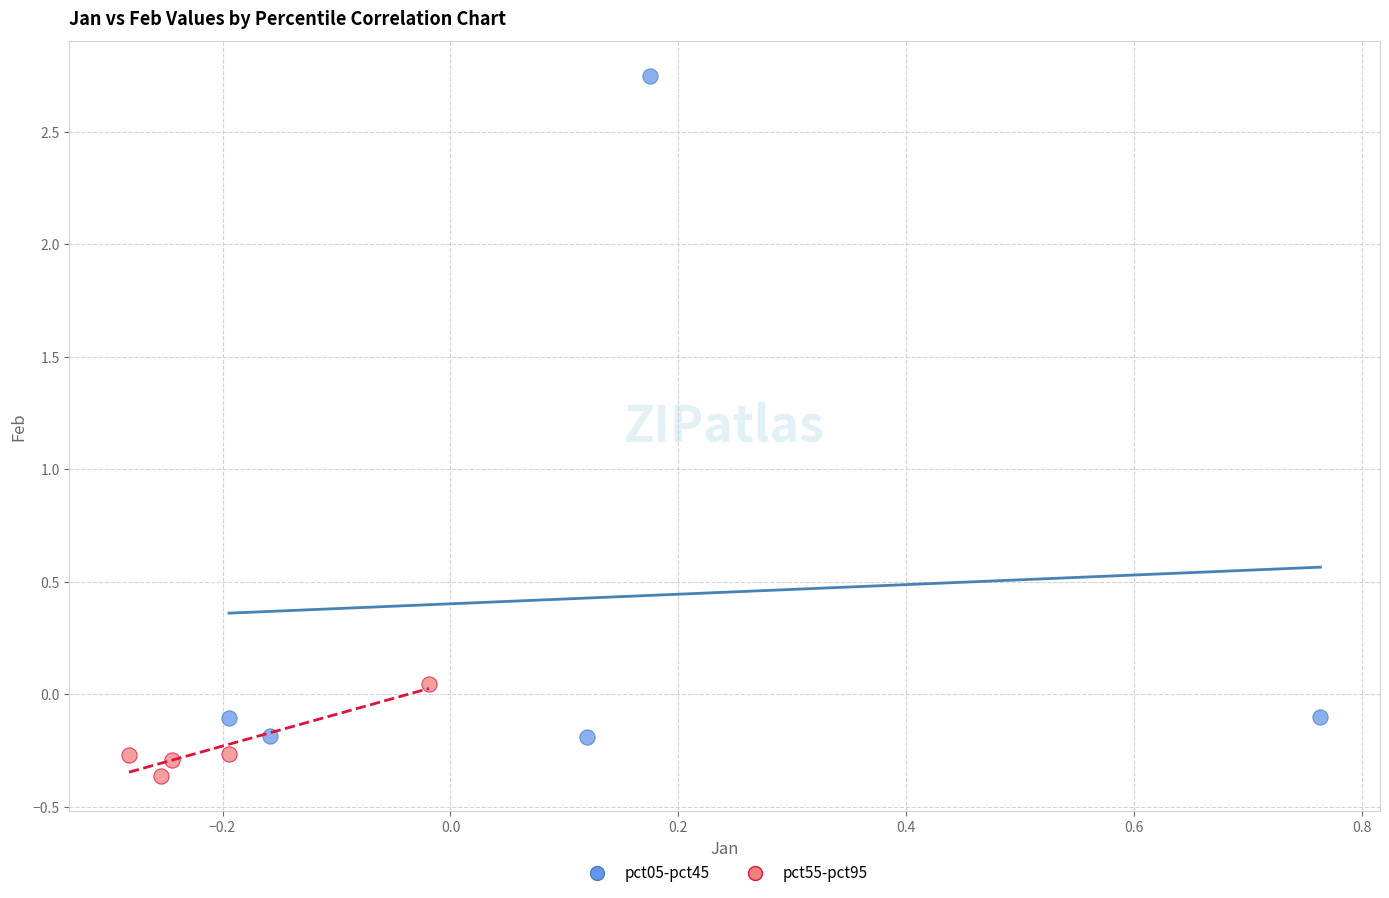

Which series has the largest Y range (max minus min)?

pct05-pct45